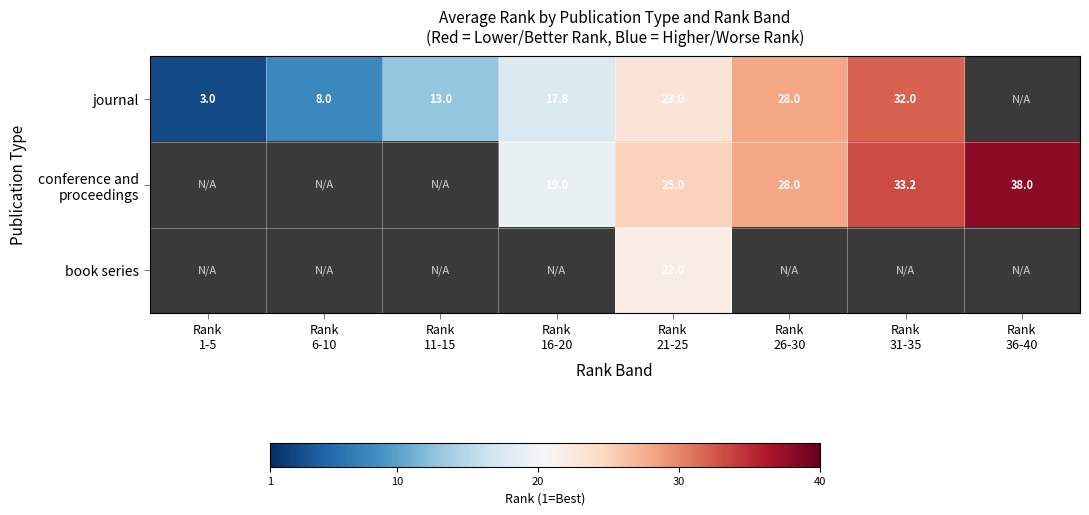

How many data points in conference and proceedings are above 0?

5